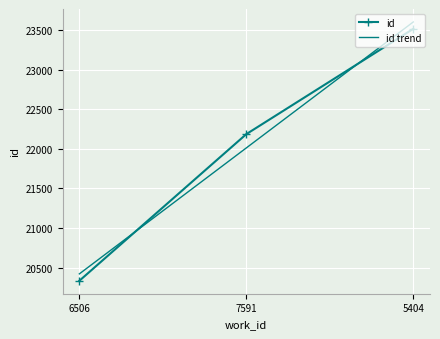

What is the change in value from 6506 to 5404?

+3185